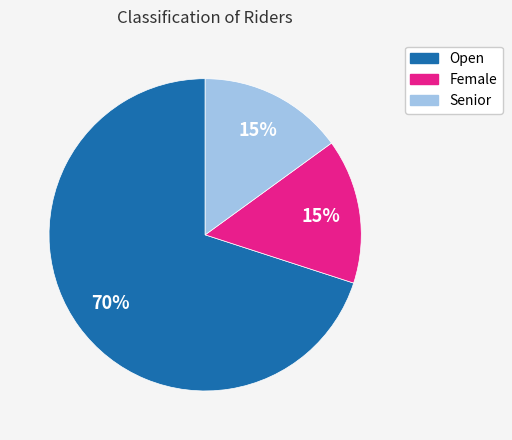

Is the sum of Senior and Open greater than half?

Yes